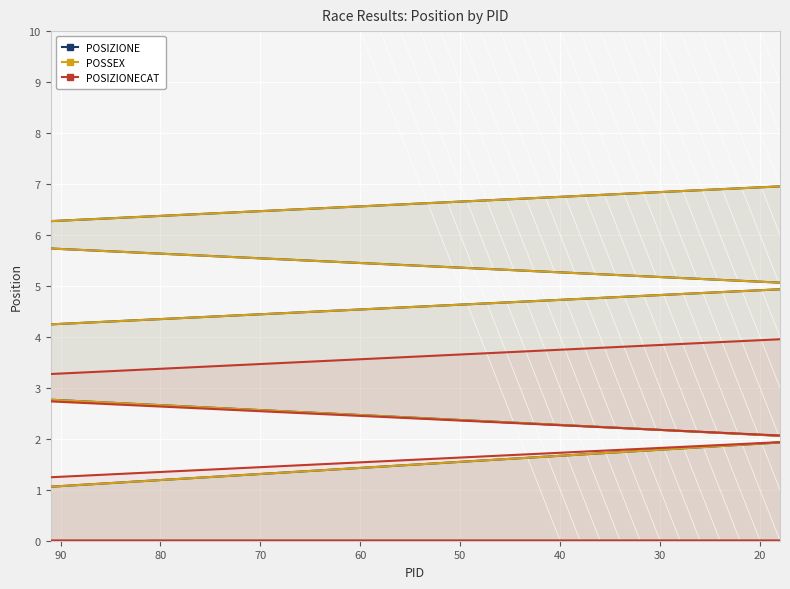

Reading right to left, transcribe all the data shown in this chart.

POSIZIONE: 7	6	5	4	3	2	1
POSSEX: 7	6	5	4	3	2	1
POSIZIONECAT: 4	3	2	1	0	0	0